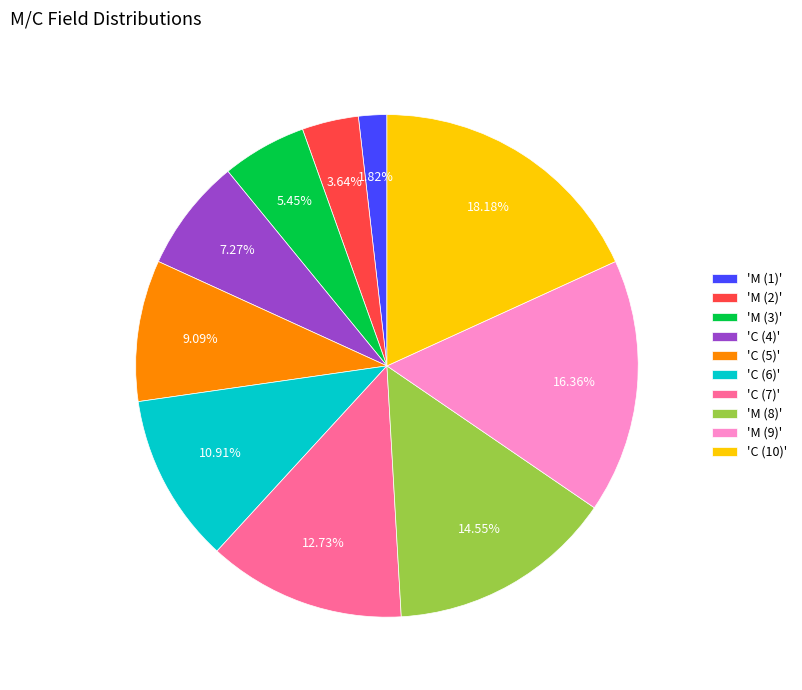

Which slice is the smallest?

'M (1)'